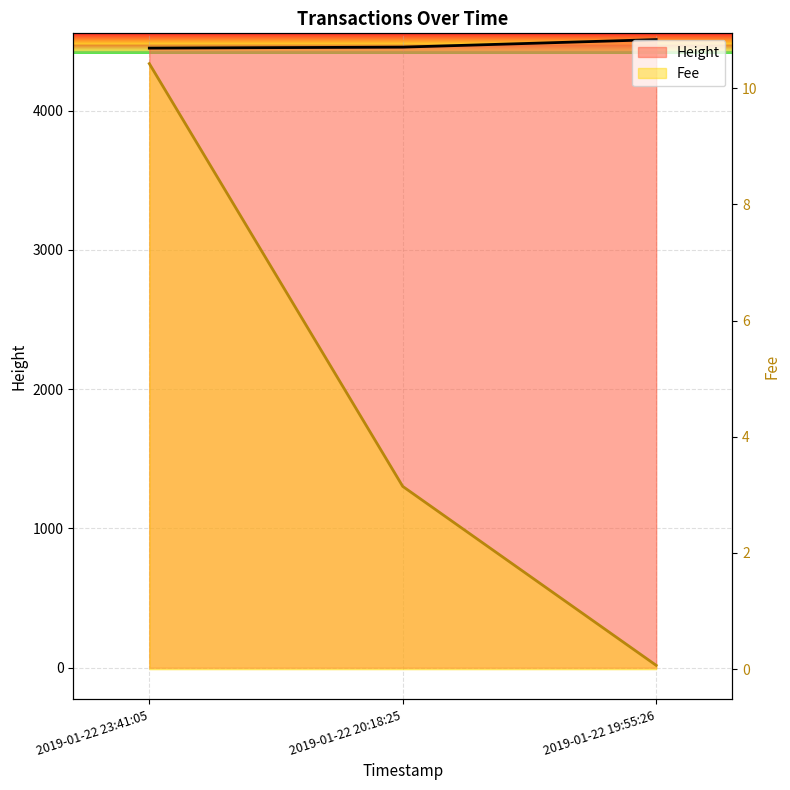

Which series changed the most between 2019-01-22 23:41:05 and 2019-01-22 19:55:26?

Fee